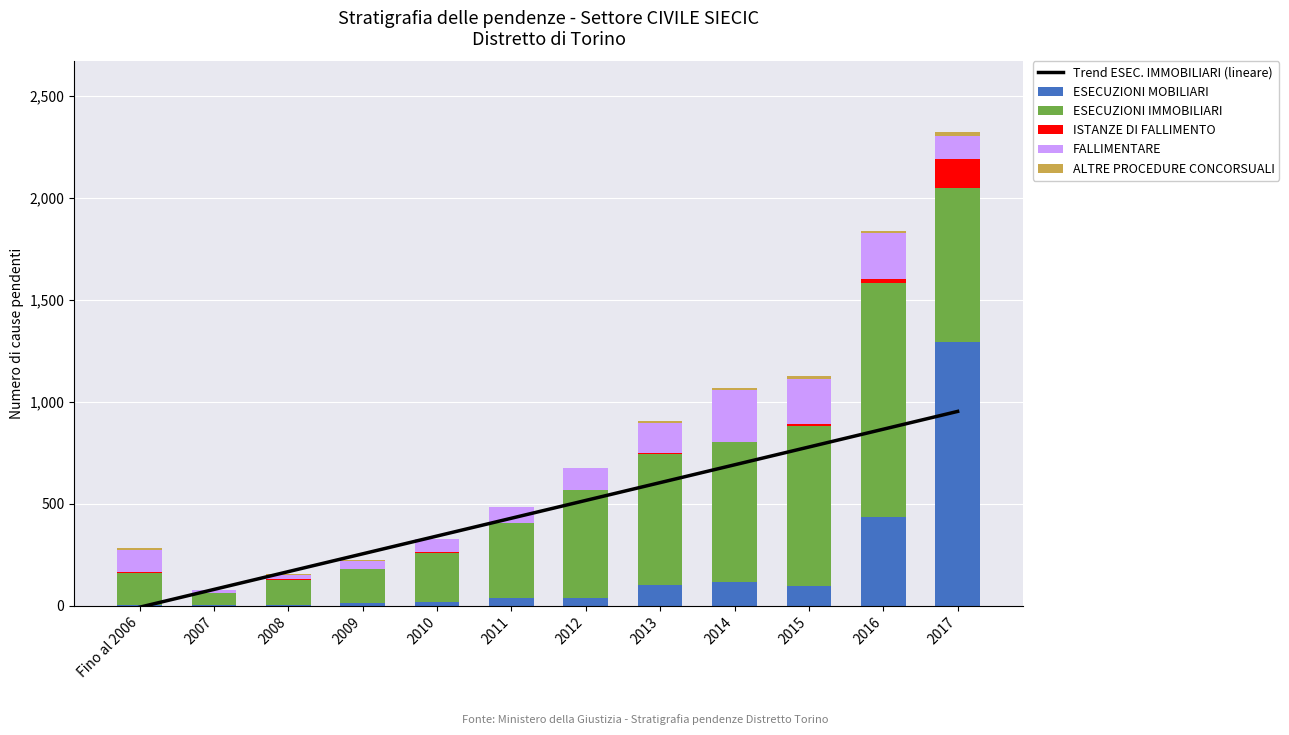

What is the label of the 6th bar from the right?

2012